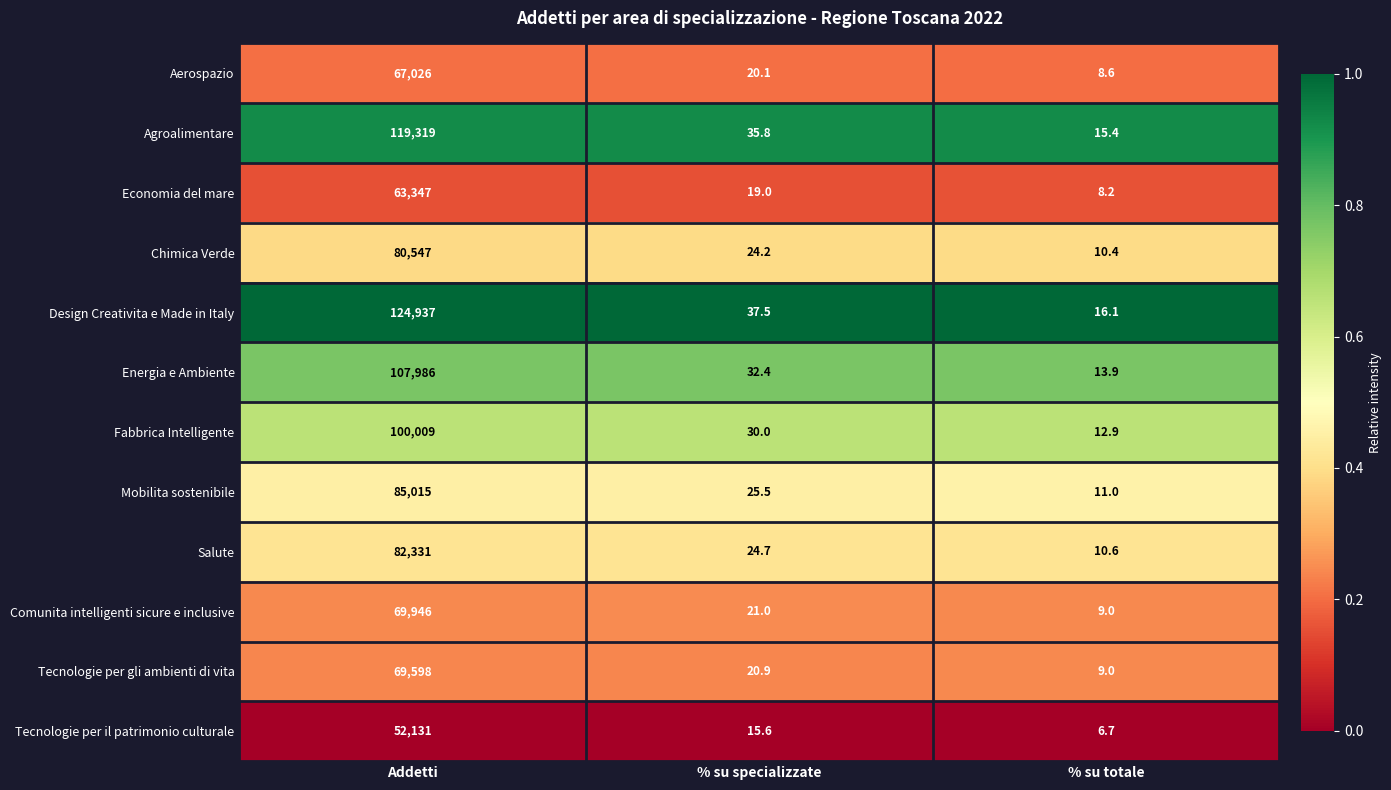

At which category is the sum across all series the highest?

Addetti